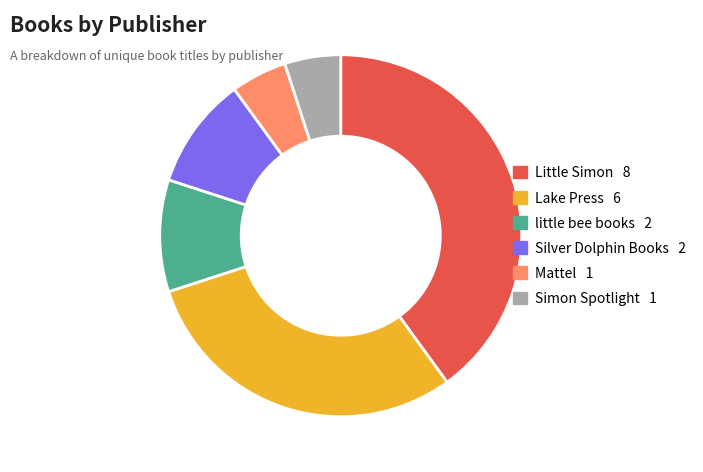

What is the largest slice in the pie chart?

Little Simon